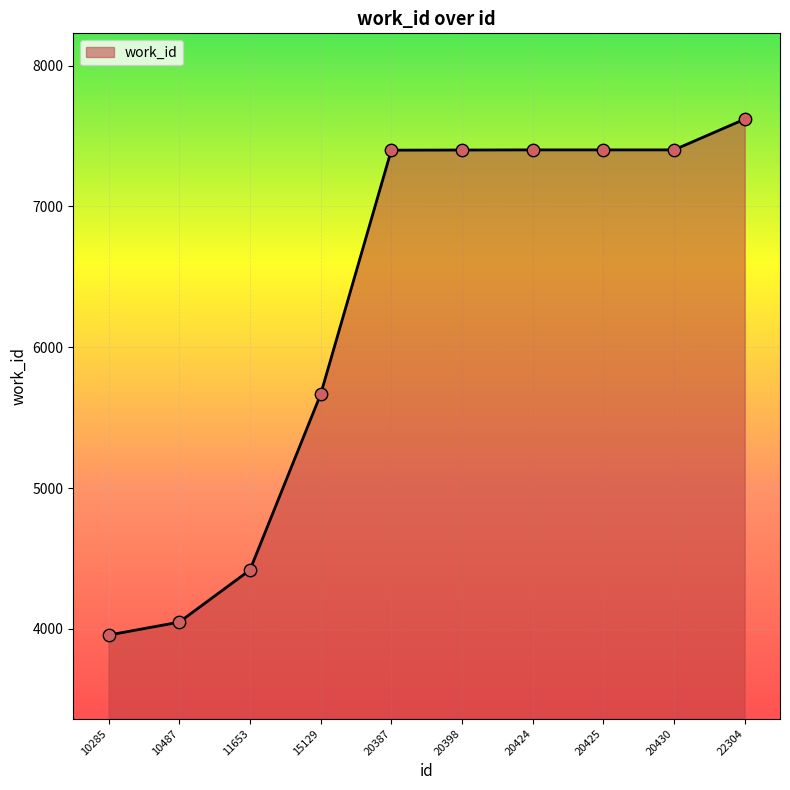

What is the ratio of the value at 20387 to the value at 15129?

1.3